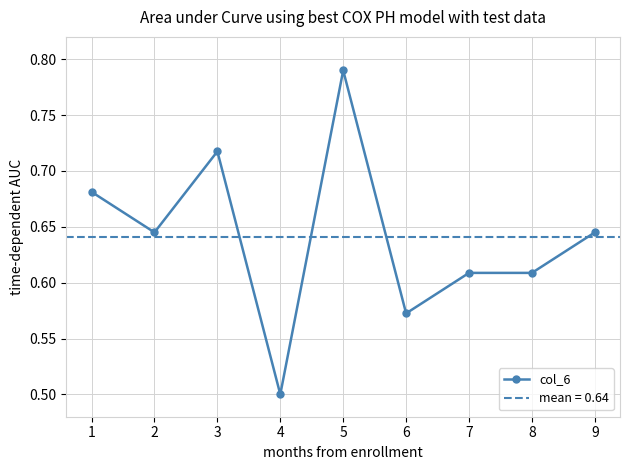

At which category does col_6 reach its first local valley?

2